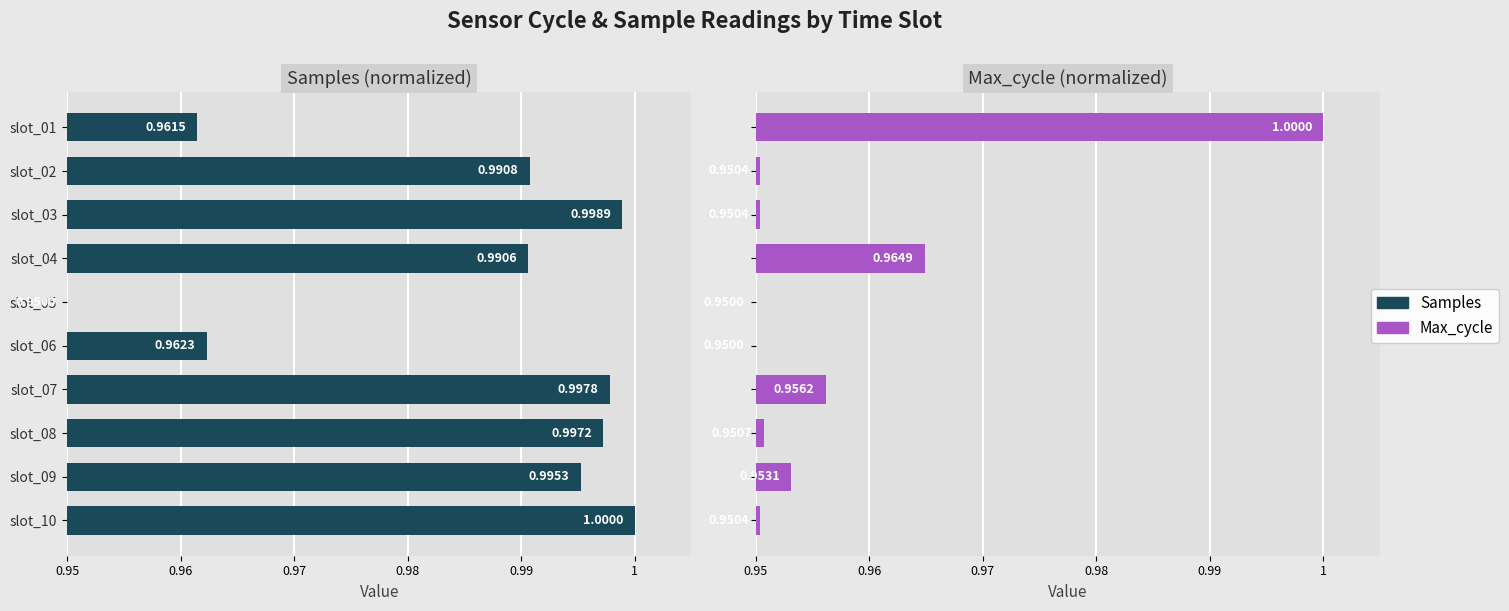

Reading right to left, extract all data points from this chart.

Samples: 1.0	1.0	1.0	1.0	1.0	0.9	1.0	1.0	1.0	1.0
Max_cycle: 1.0	1.0	1.0	1.0	0.9	0.9	1.0	1.0	1.0	1.0